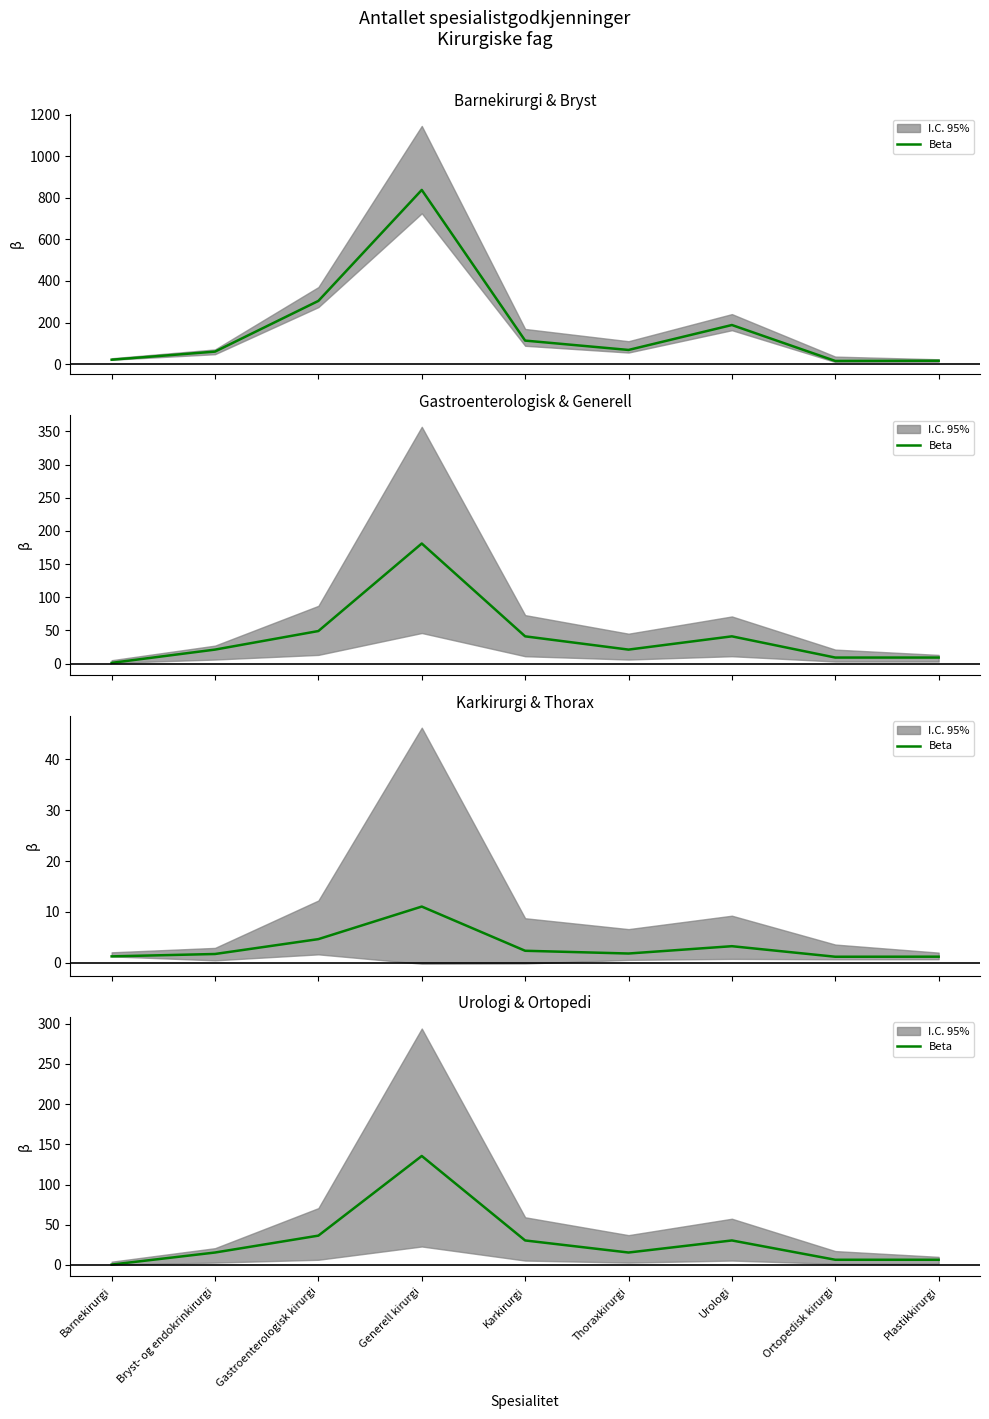

Reading left to right, what are all the values shown in this chart?

Barnekirurgi=0.5	Bryst- og endokrinkirurgi=15.5	Gastroenterologisk kirurgi=36.5	Generell kirurgi=135.5	Karkirurgi=30.5	Thoraxkirurgi=15.5	Urologi=30.5	Ortopedisk kirurgi=6.5	Plastikkirurgi=6.5